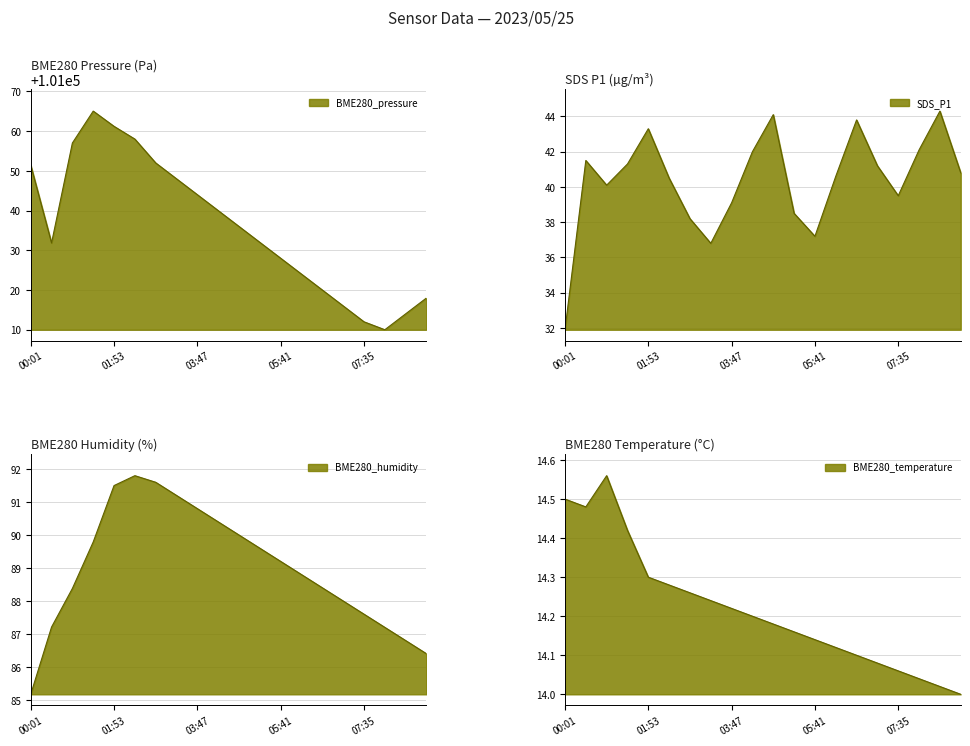

What position from the right is 07:35?

4